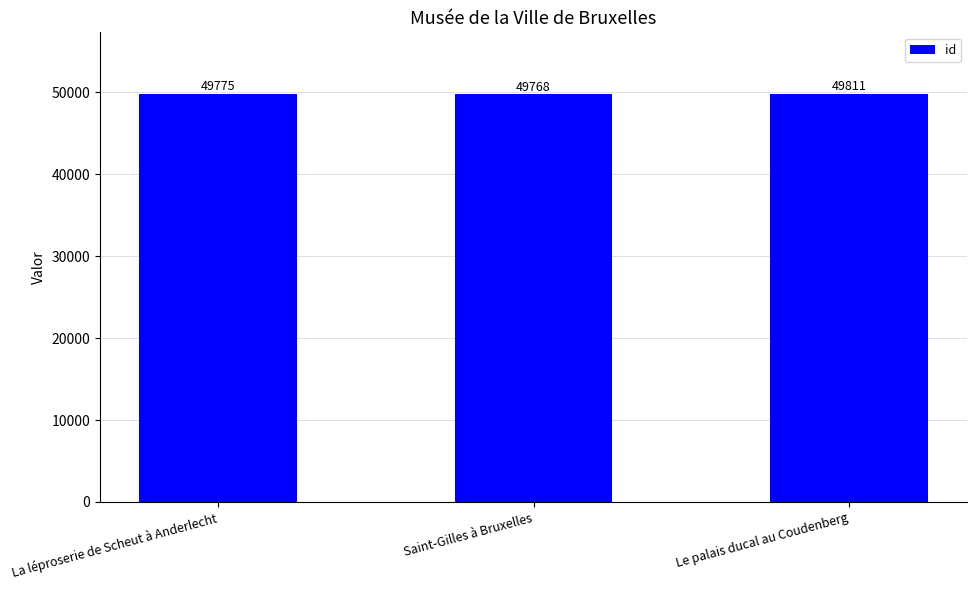

What is the value of the 1st bar from the left?

49775